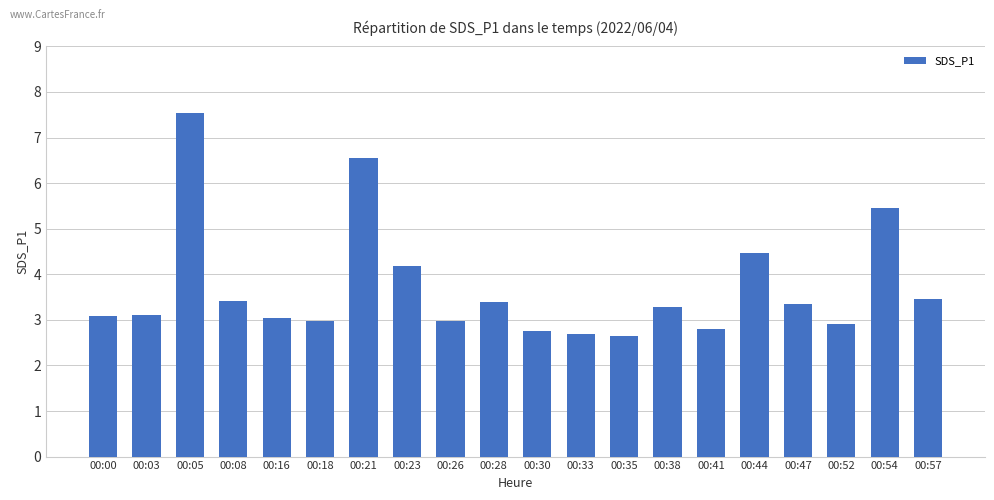

Does the chart contain any negative values?

No